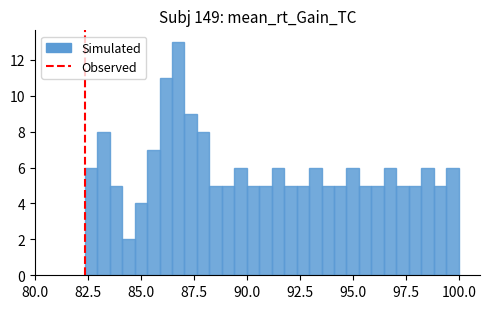

Around what value on the x-axis is the tallest bar? Give the approximate position of its centre, as read against the axis.

87.0